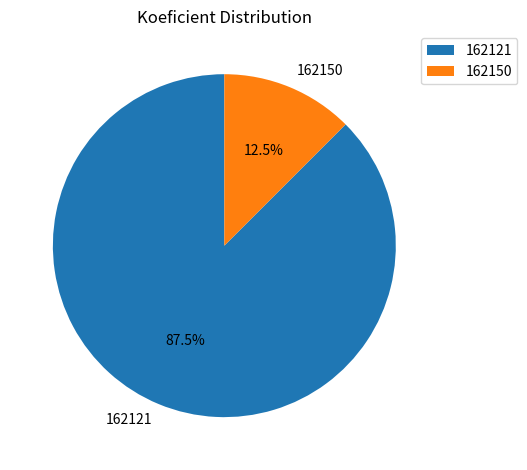

Which slice represents more than half of the pie?

162121